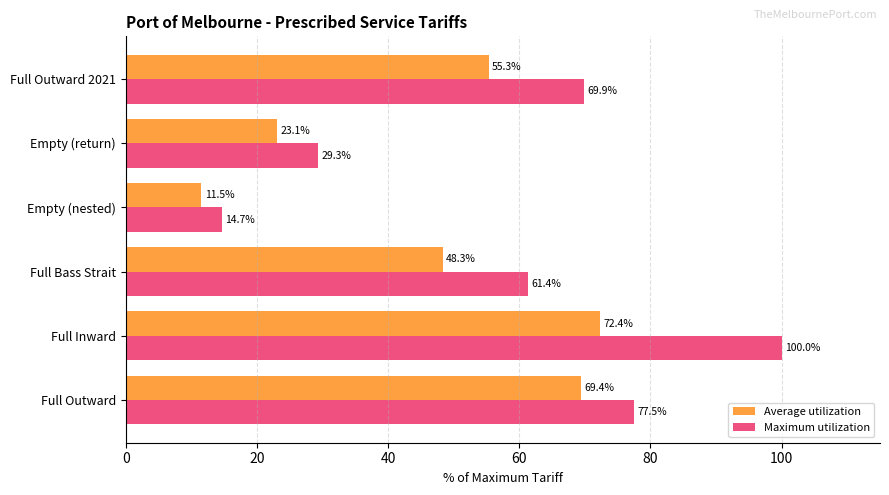

Where is Average utilization nearest to the value 41?

Full Bass Strait